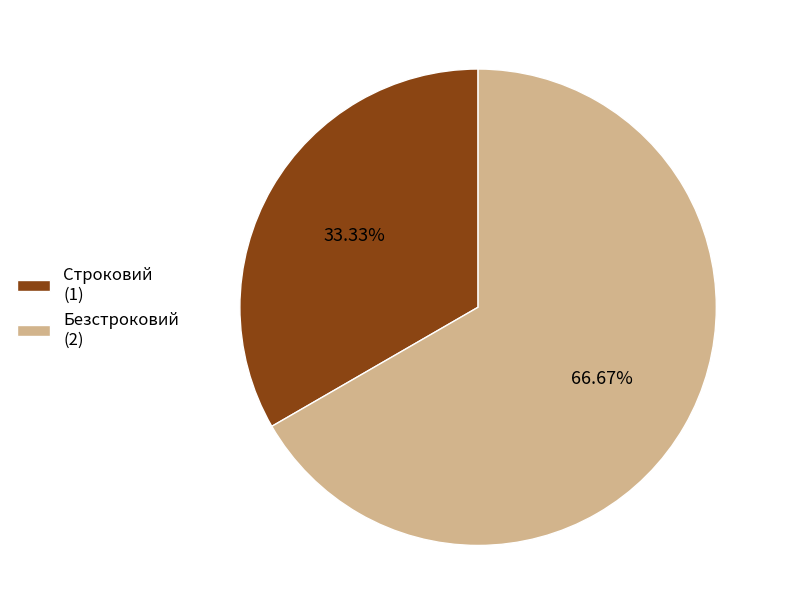

What is the ratio of the value at Строковий to the value at Безстроковий?

0.5